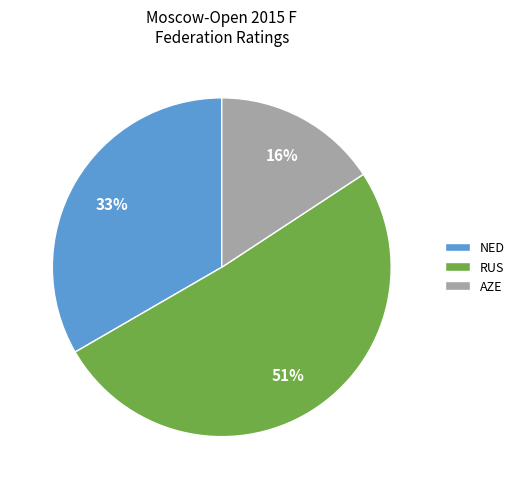

Is there any slice that represents more than half of the pie?

Yes